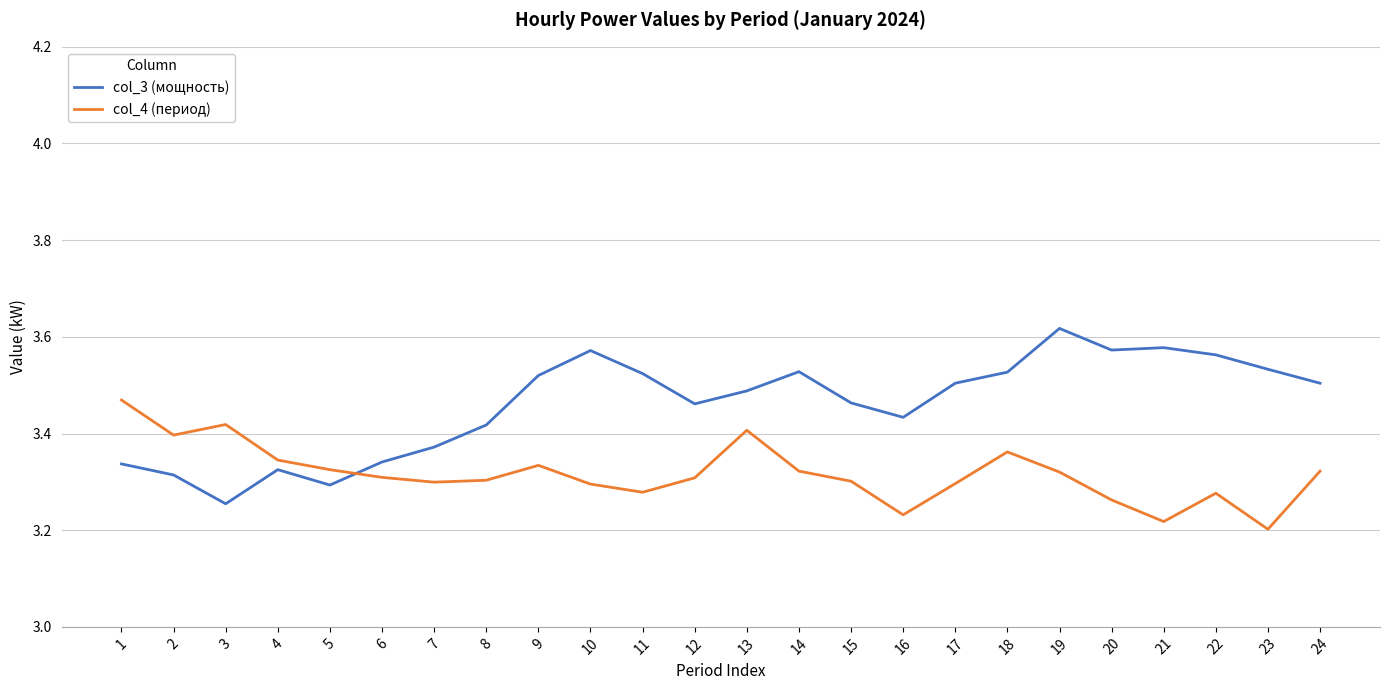

What is the sum of the col_3 (мощность) values at 16 and 12?

6.9